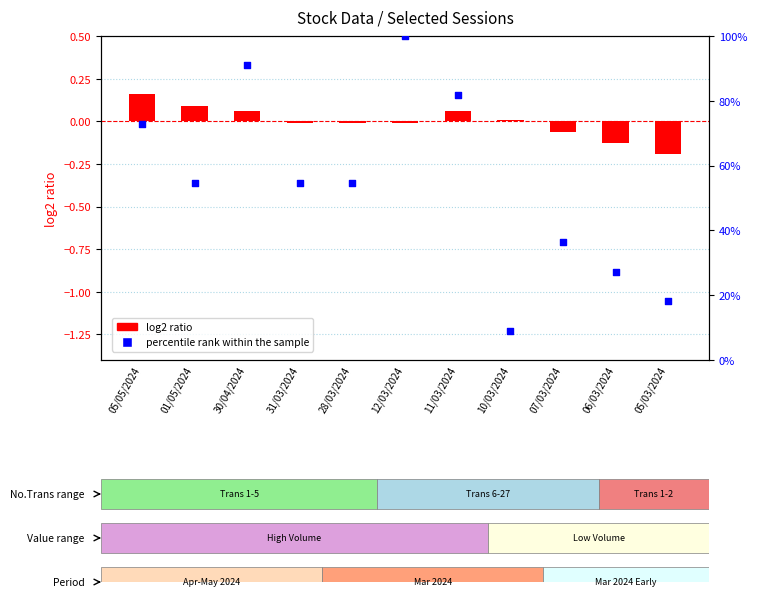

Which series contains the lowest Y value?

log2 ratio